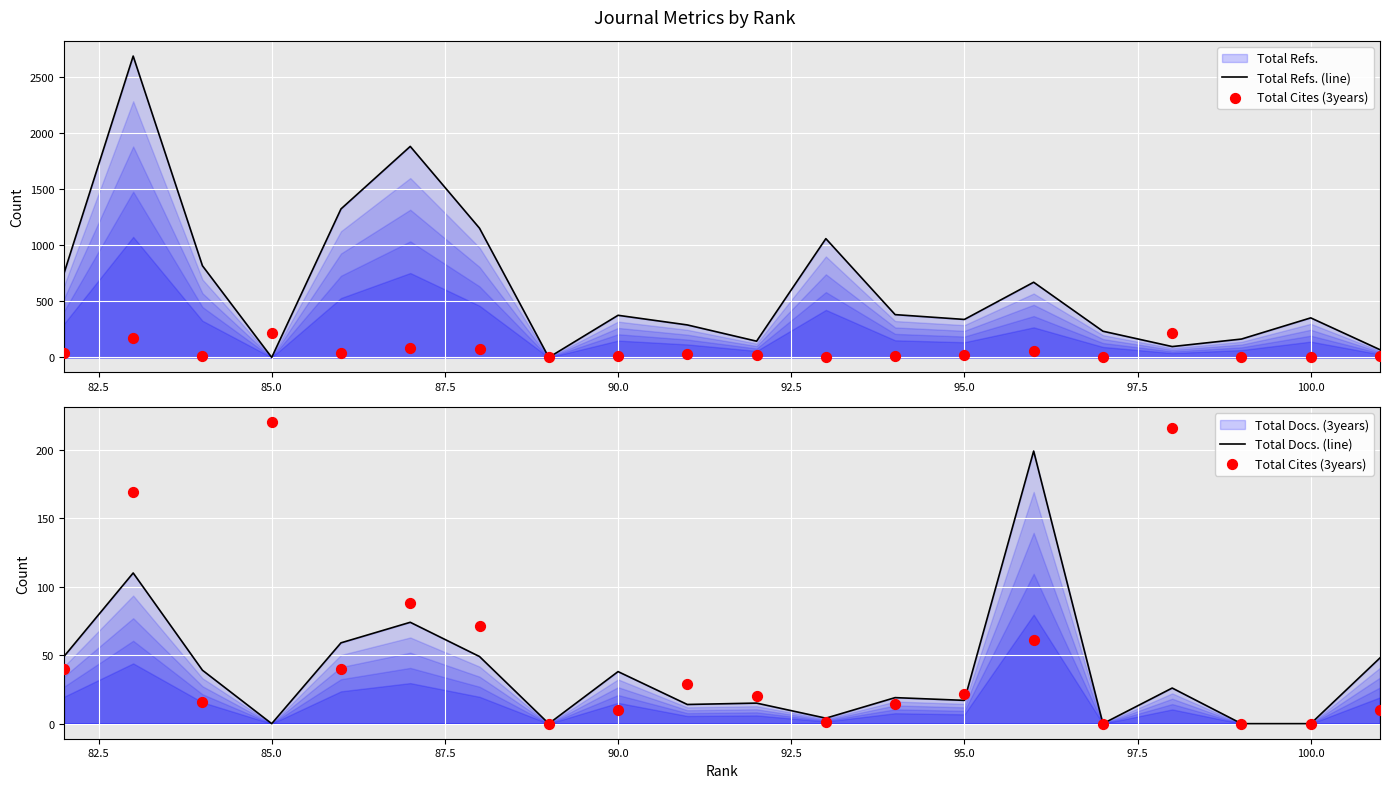

Which series contains the highest Y value?

Total Refs. (line)